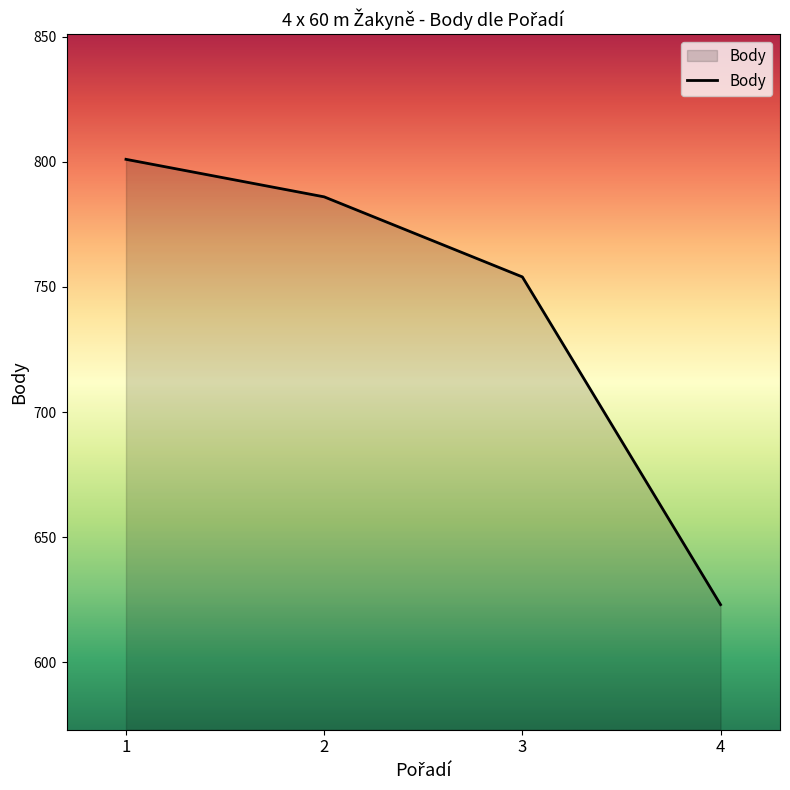

What is the change in value from 1 to 2?

-15